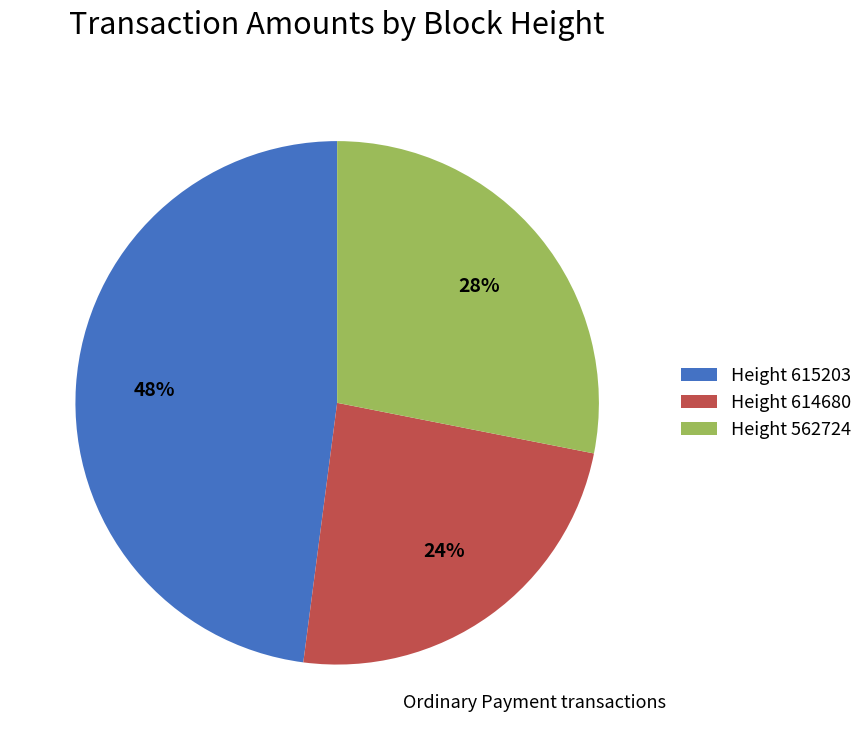

Is there any slice that represents more than half of the pie?

No